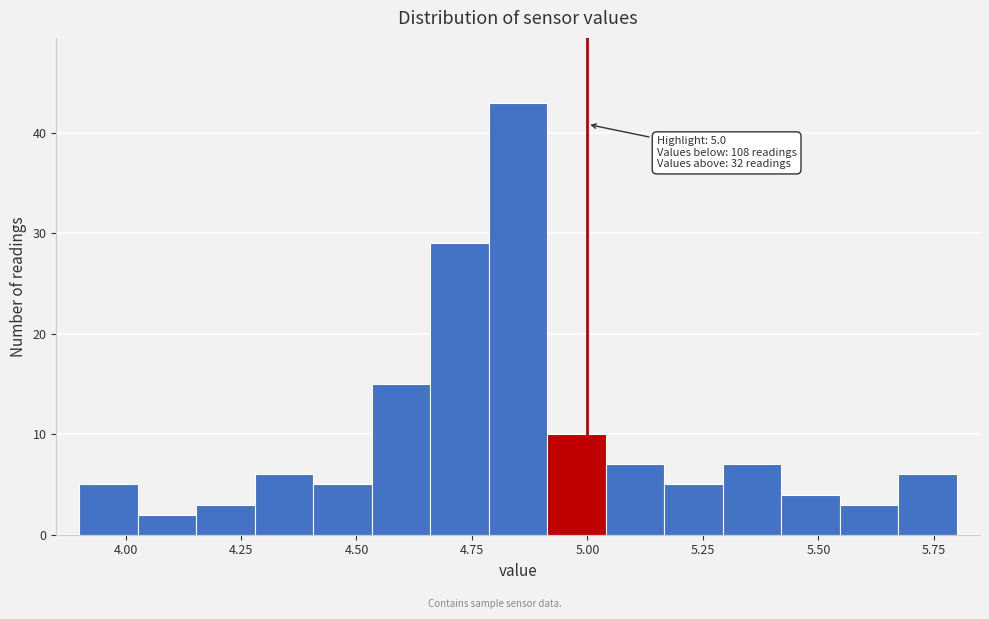

Around what value on the x-axis is the tallest bar? Give the approximate position of its centre, as read against the axis.

4.85